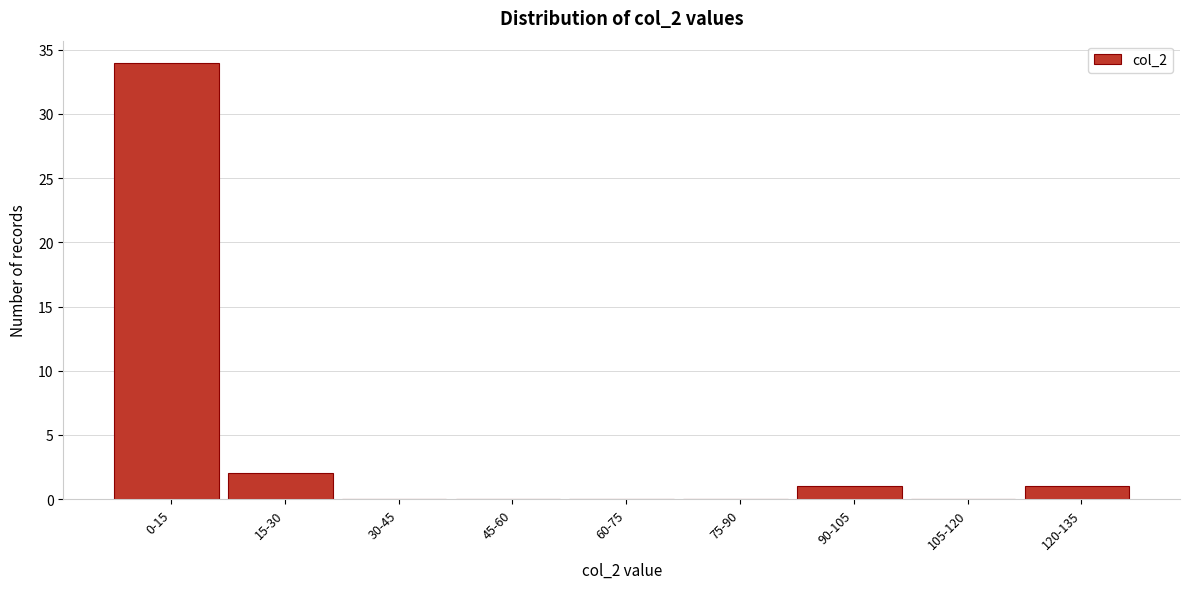

Reading left to right, what are all the values shown in this chart?

0-15=34	15-30=2	30-45=0	45-60=0	60-75=0	75-90=0	90-105=1	105-120=0	120-135=1